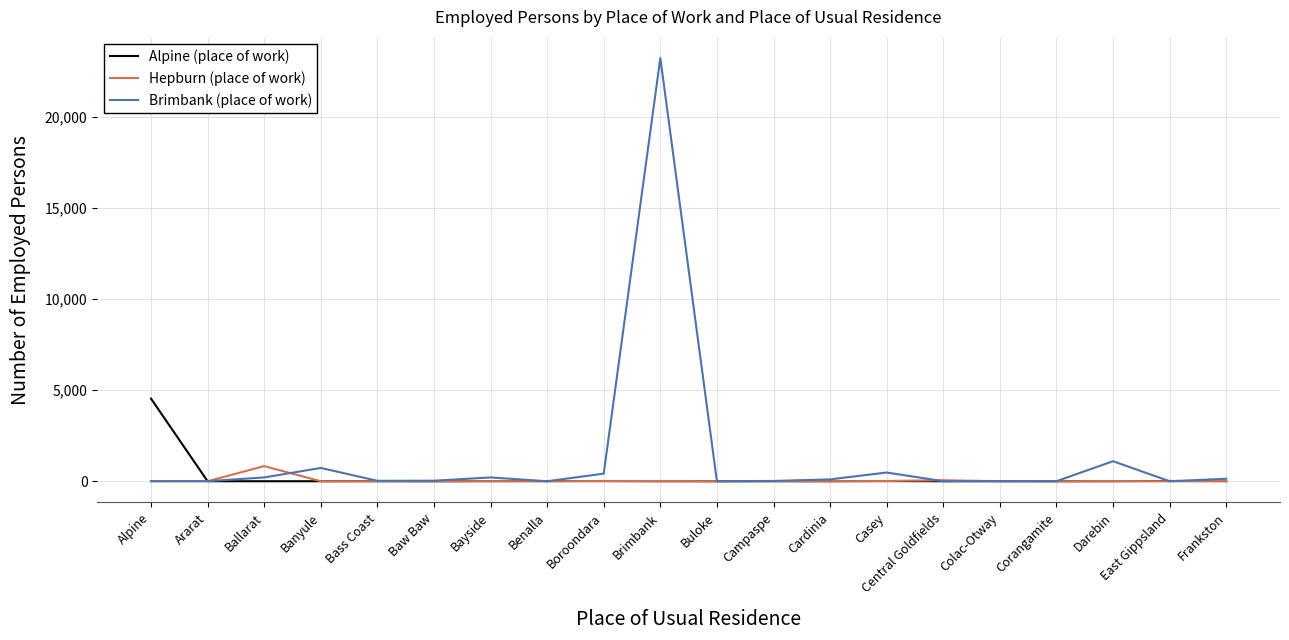

Is it true that Brimbank (place of work) equals 7 at Colac-Otway?

True